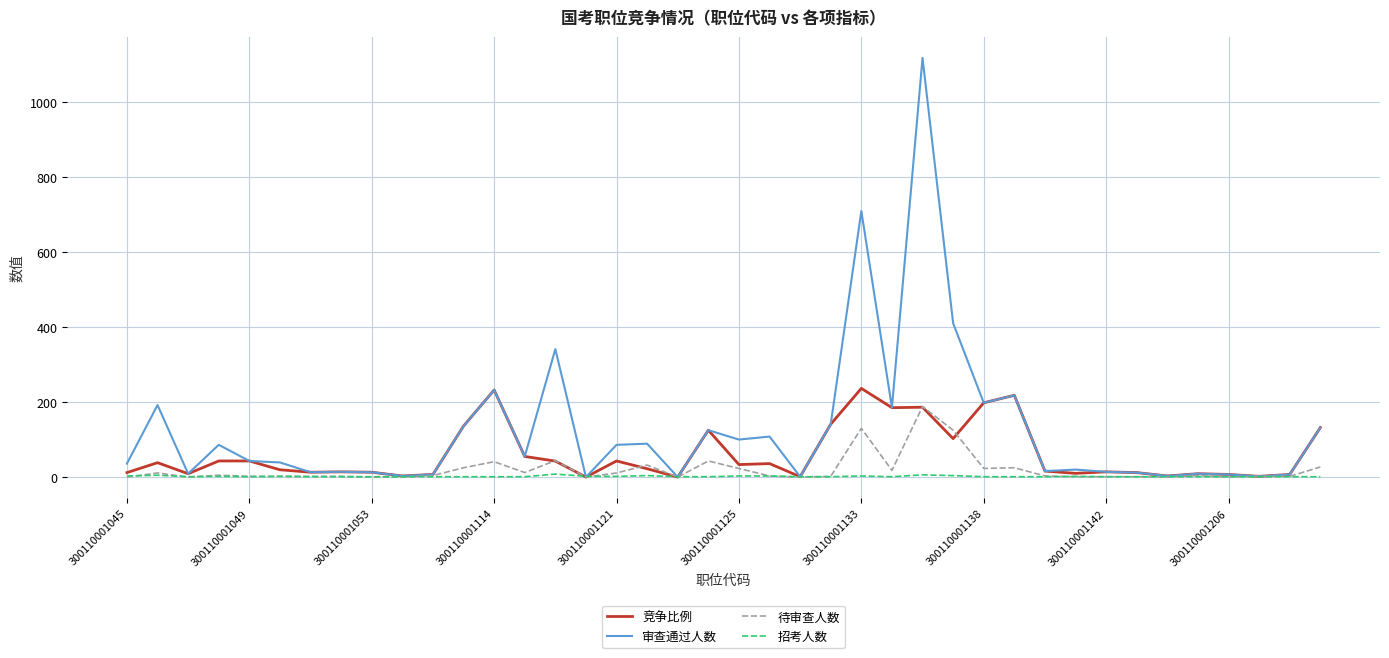

List the series in order of their overall mean, highest first.

审查通过人数, 竞争比例, 待审查人数, 招考人数